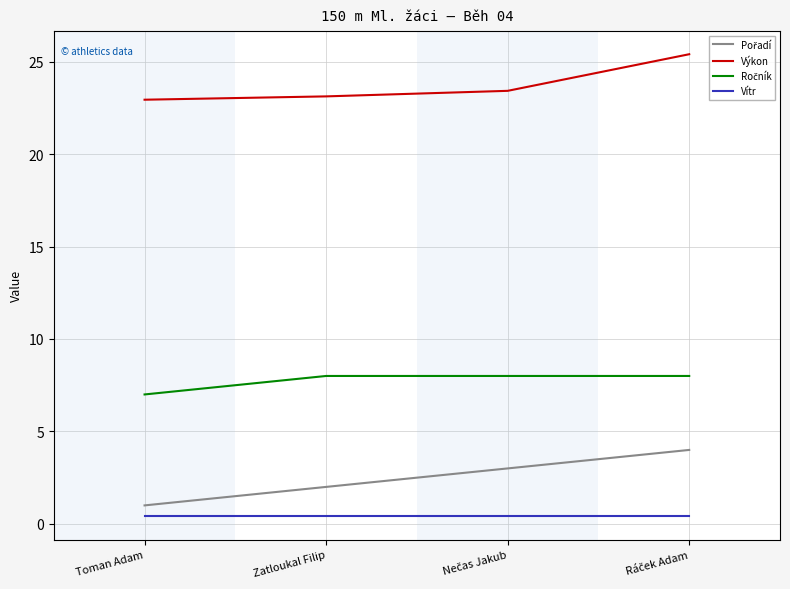

True or false: Výkon and Vítr intersect in this chart.

False